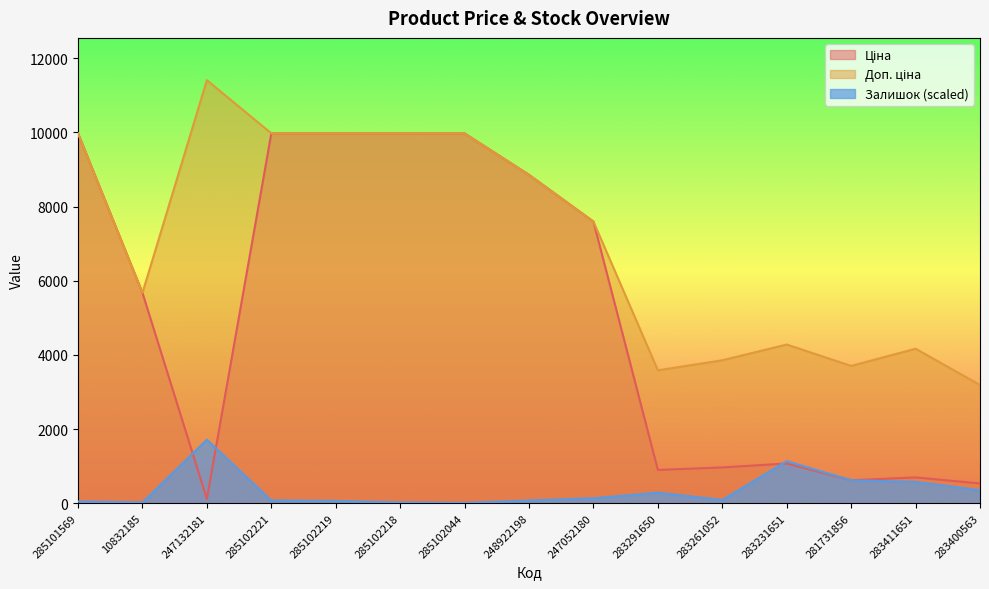

What are all the series names shown in the legend?

Ціна, Доп. ціна, Залишок